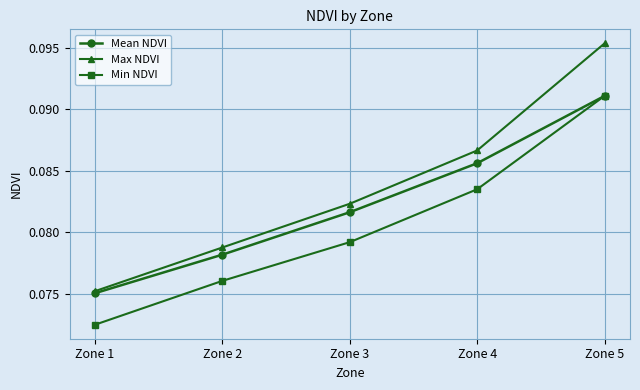

True or false: Mean NDVI has more than 0 interior local peaks.

False